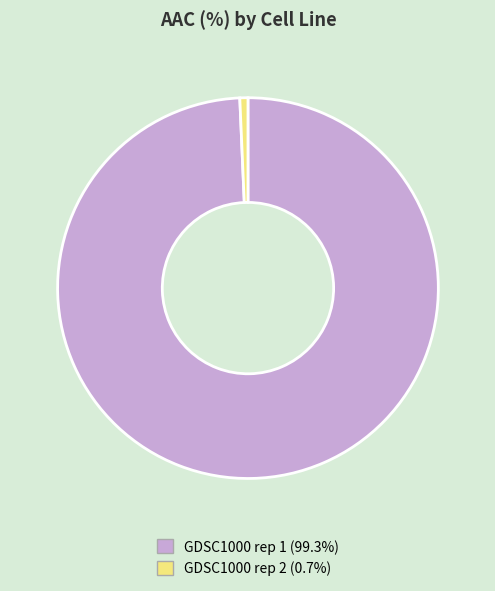

Rank the categories by value from highest to lowest.

GDSC1000 rep 1, GDSC1000 rep 2